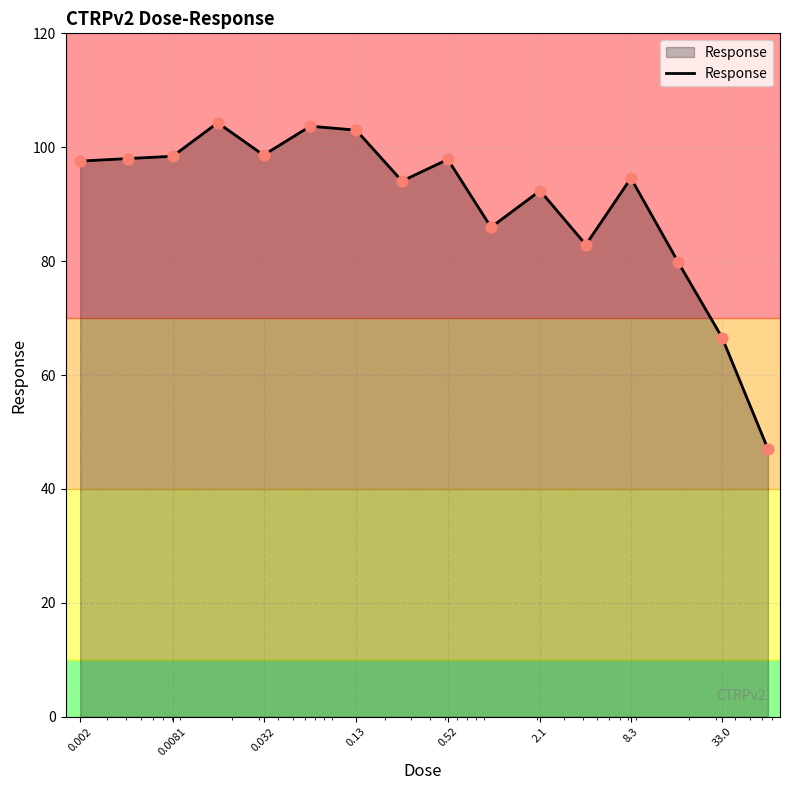

What is the difference between the maximum and minimum values?

57.3